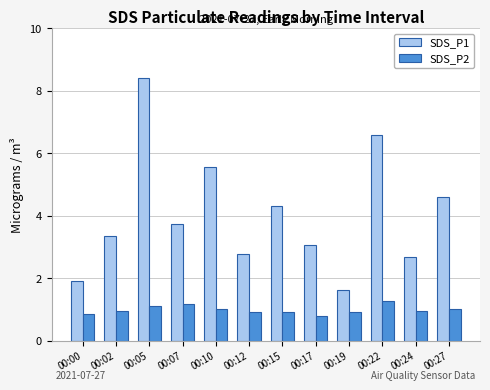

Which series has the largest range (max minus min)?

SDS_P1